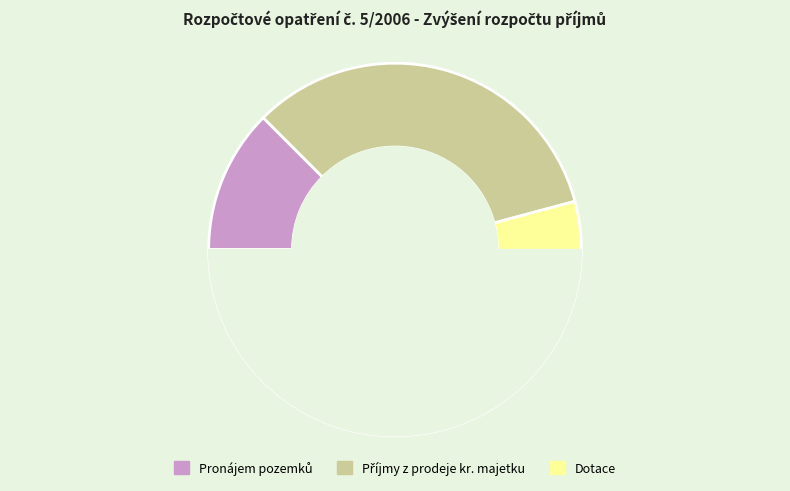

To the nearest percent, what portion does Příjmy z prodeje kr. majetku represent?

33%